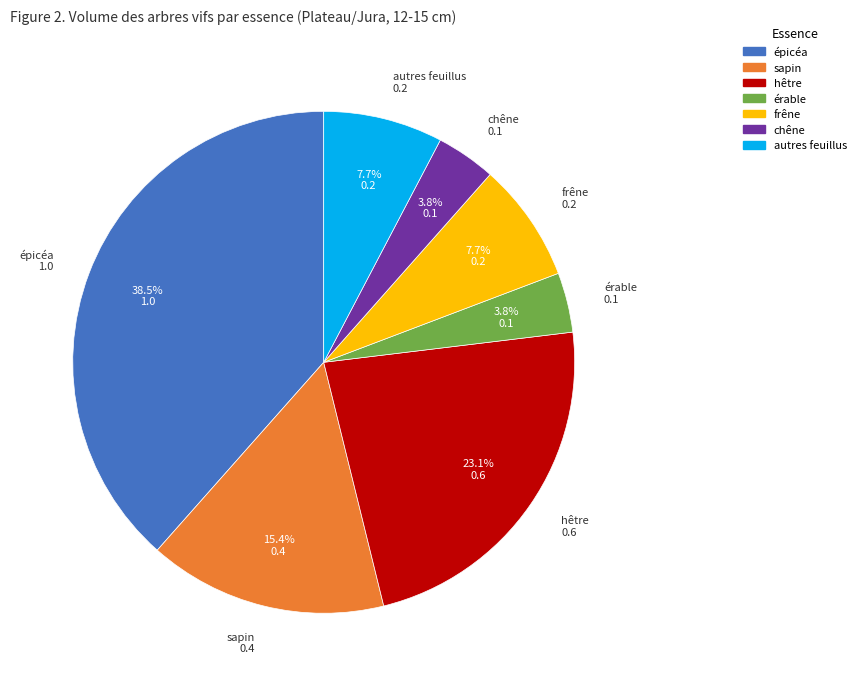

Is there any slice that represents more than half of the pie?

No